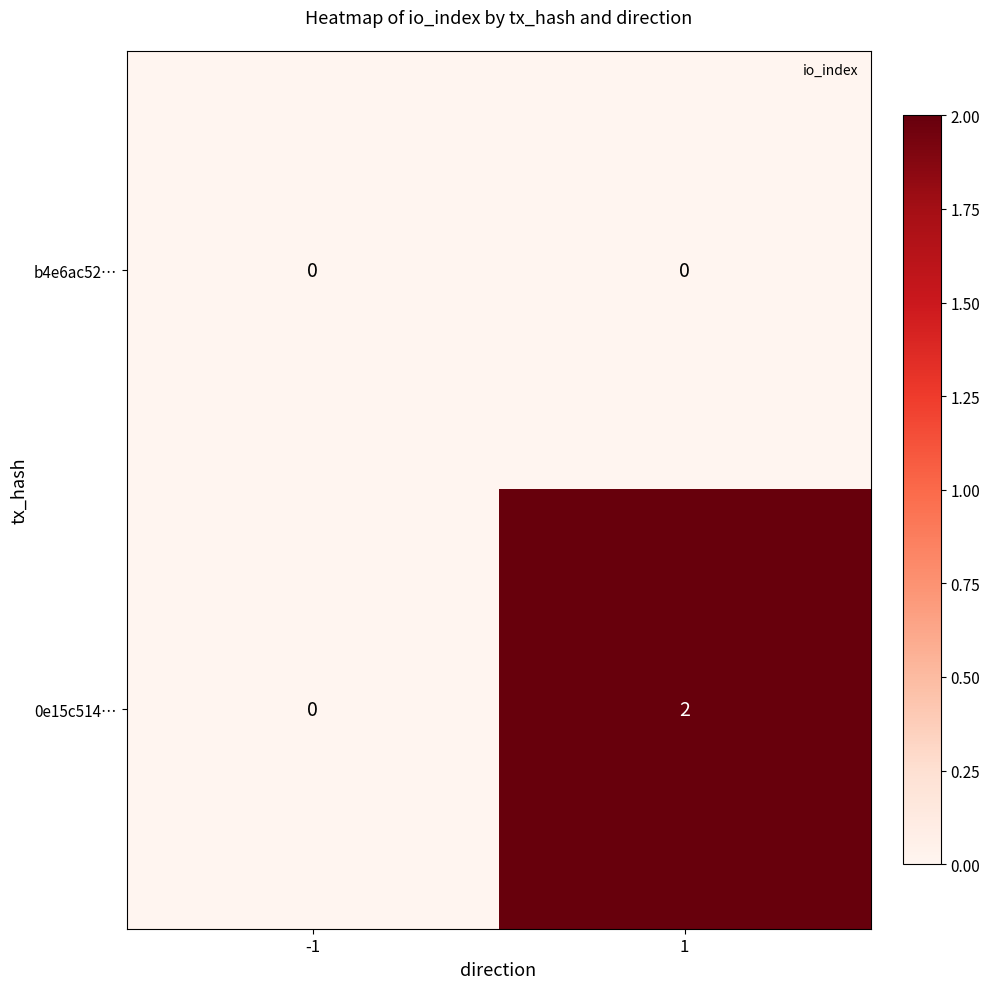

The b4e6ac52… series shows 0 at -1. True or false?

True